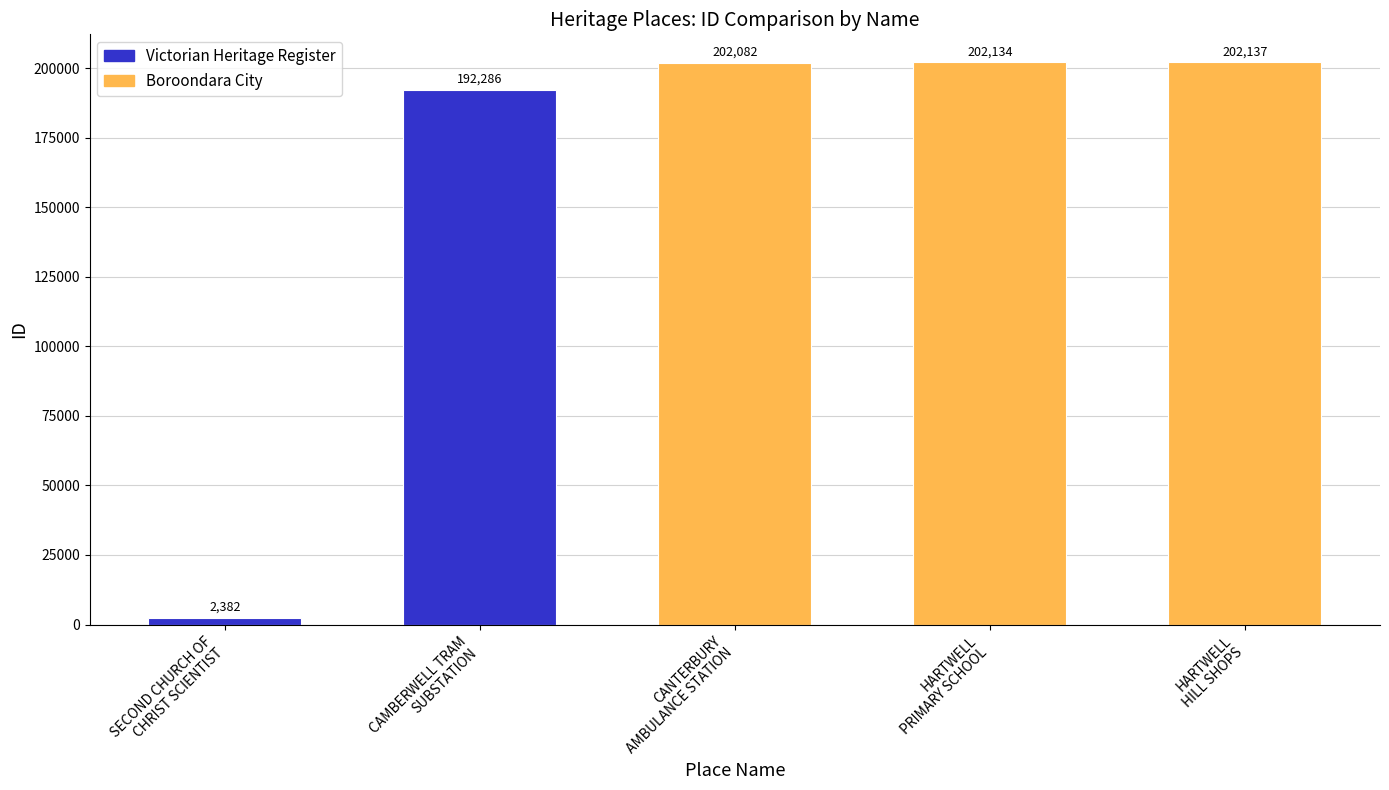

List the labels in order of value, largest first.

HARTWELL
HILL SHOPS, HARTWELL
PRIMARY SCHOOL, CANTERBURY
AMBULANCE STATION, CAMBERWELL TRAM
SUBSTATION, SECOND CHURCH OF
CHRIST SCIENTIST